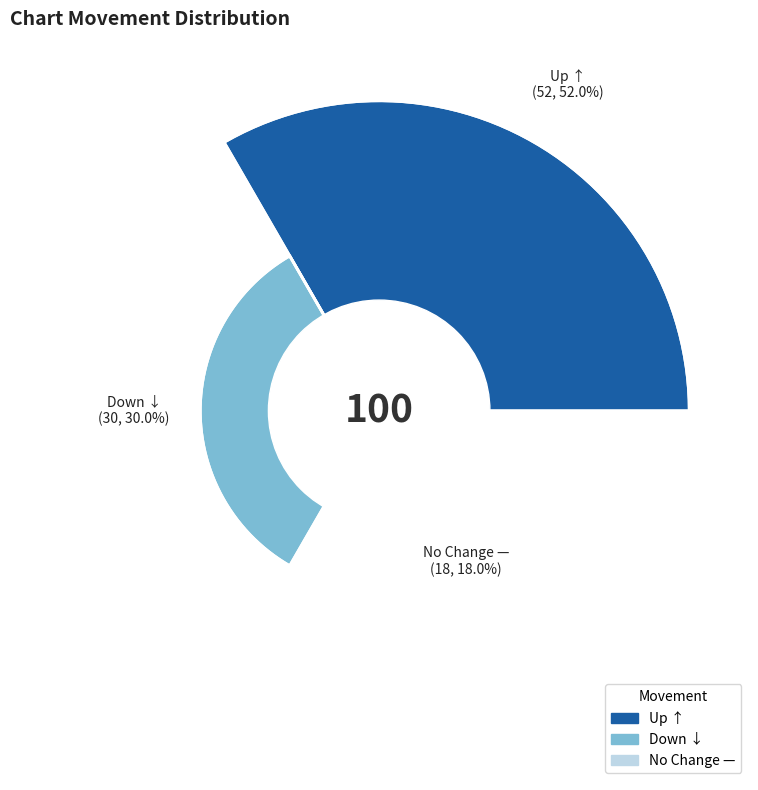

Which has a higher value, up or -?

up